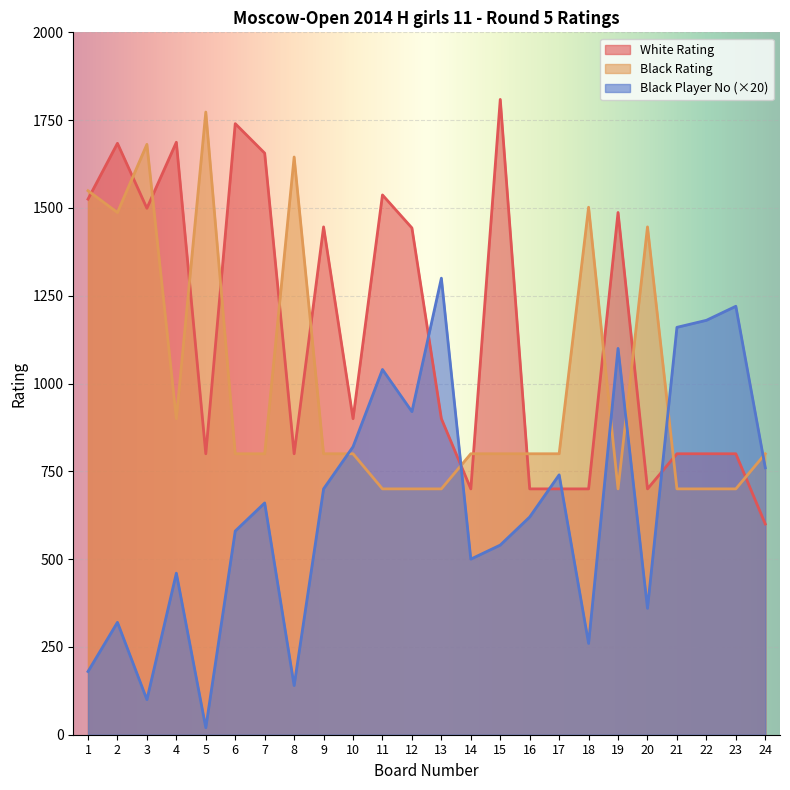

What value does the Black Player No series have at 12, to the nearest 50?

900